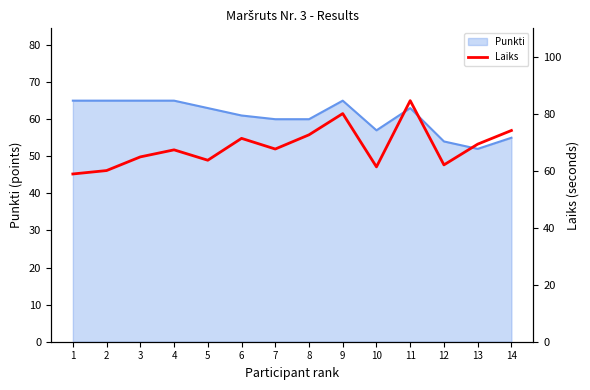

At which label is the value closest to 71?

6